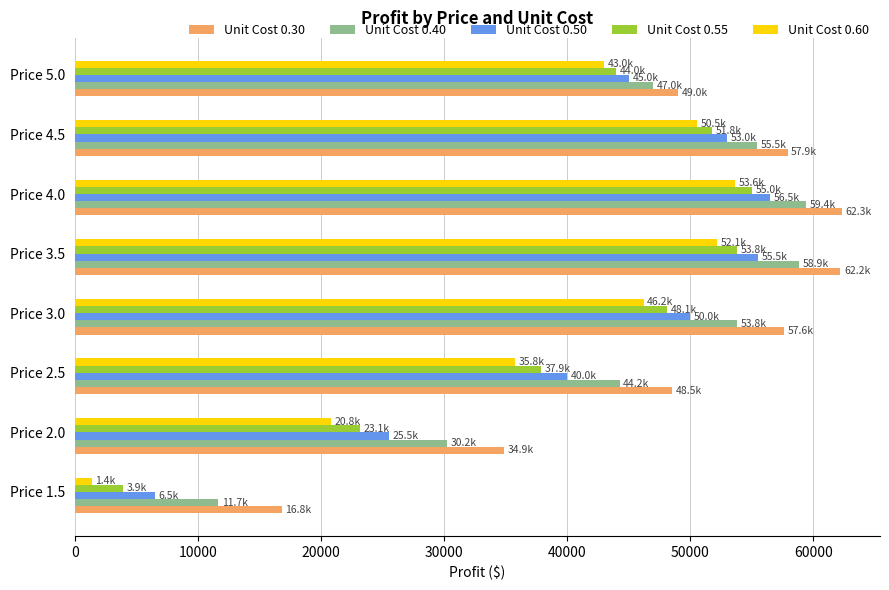

What is the approximate value of Unit Cost 0.60 at Price 5.0?

43000